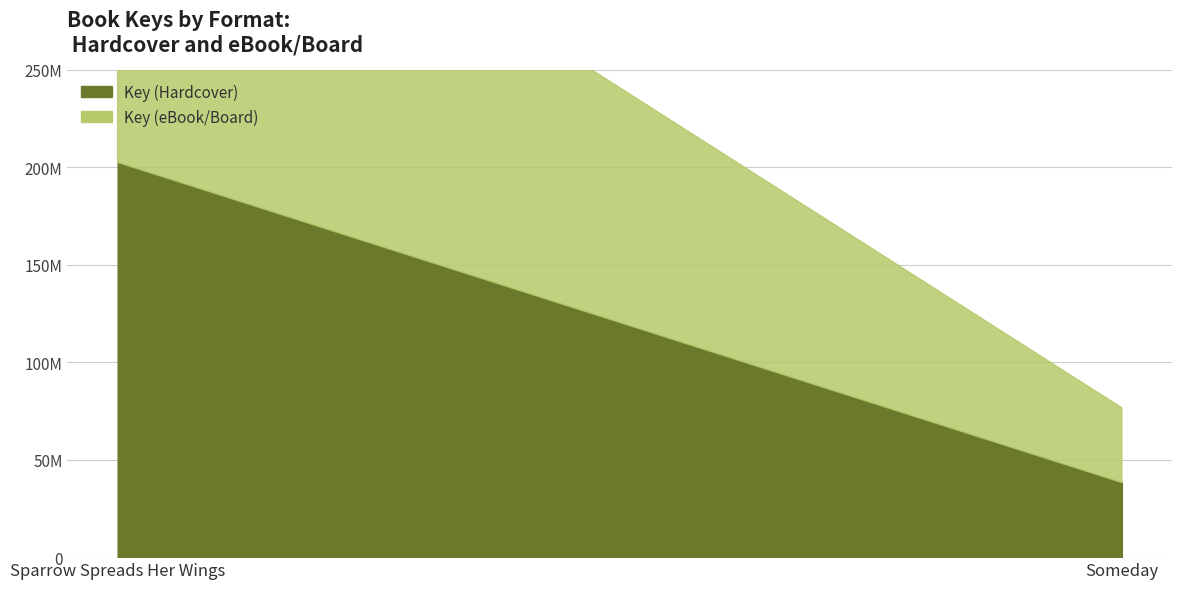

Which label corresponds to the largest value in the chart?

Sparrow Spreads Her Wings